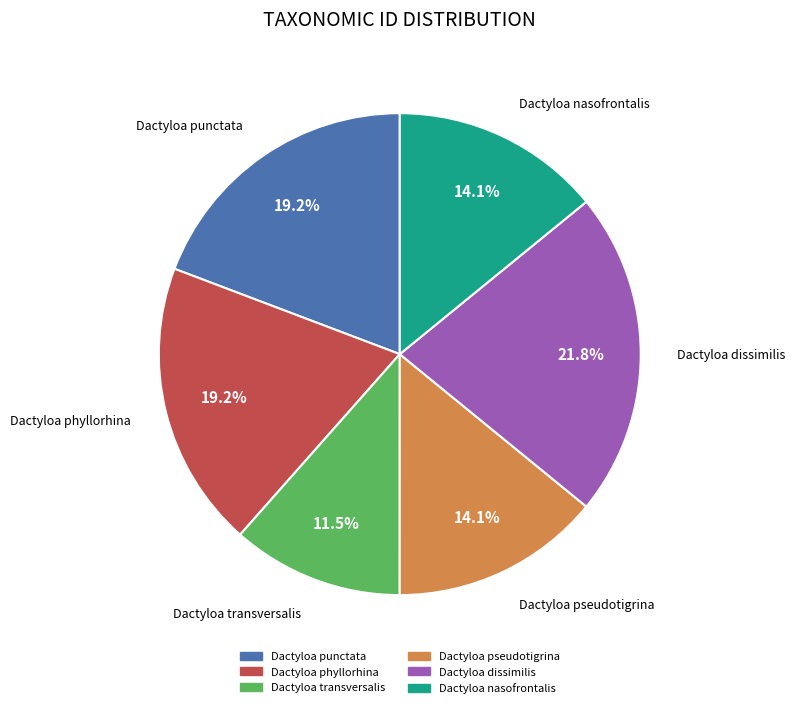

What percentage is the Dactyloa punctata slice, to the nearest percent?

19%